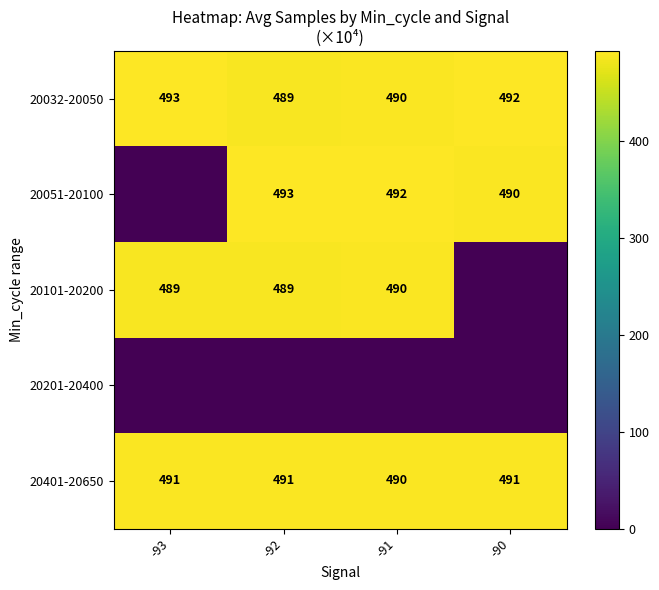

At which label is 20032-20050 closest to 491?

-91